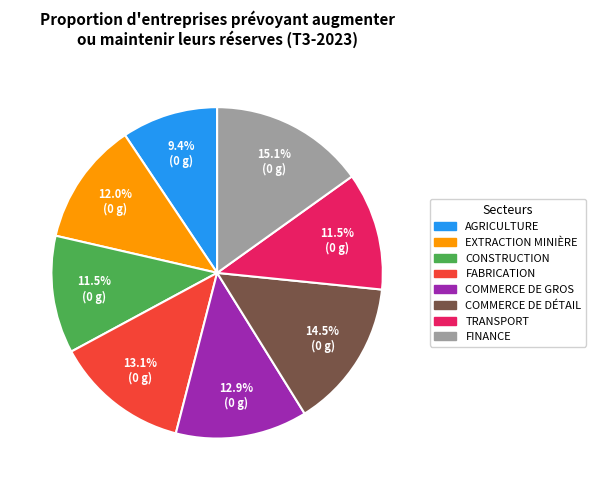

Is there a majority slice in this chart?

No